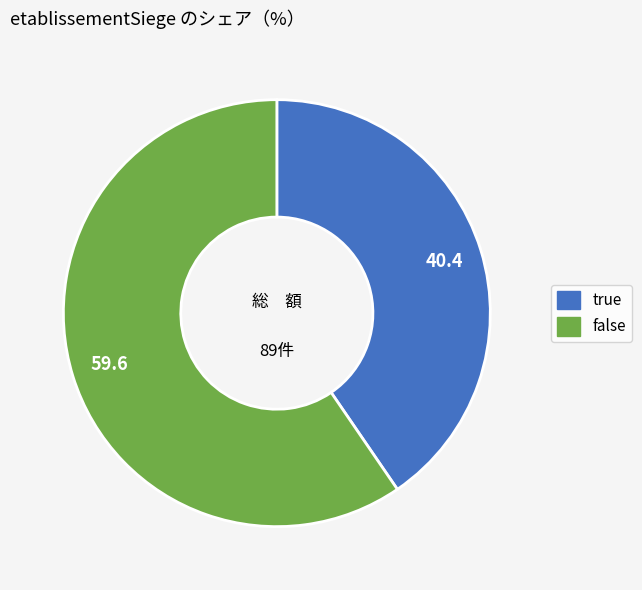

Which slice represents more than half of the pie?

false